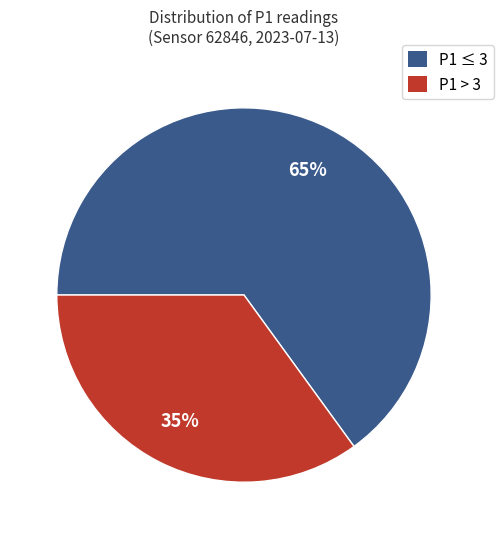

Count the number of slices in the pie.

2